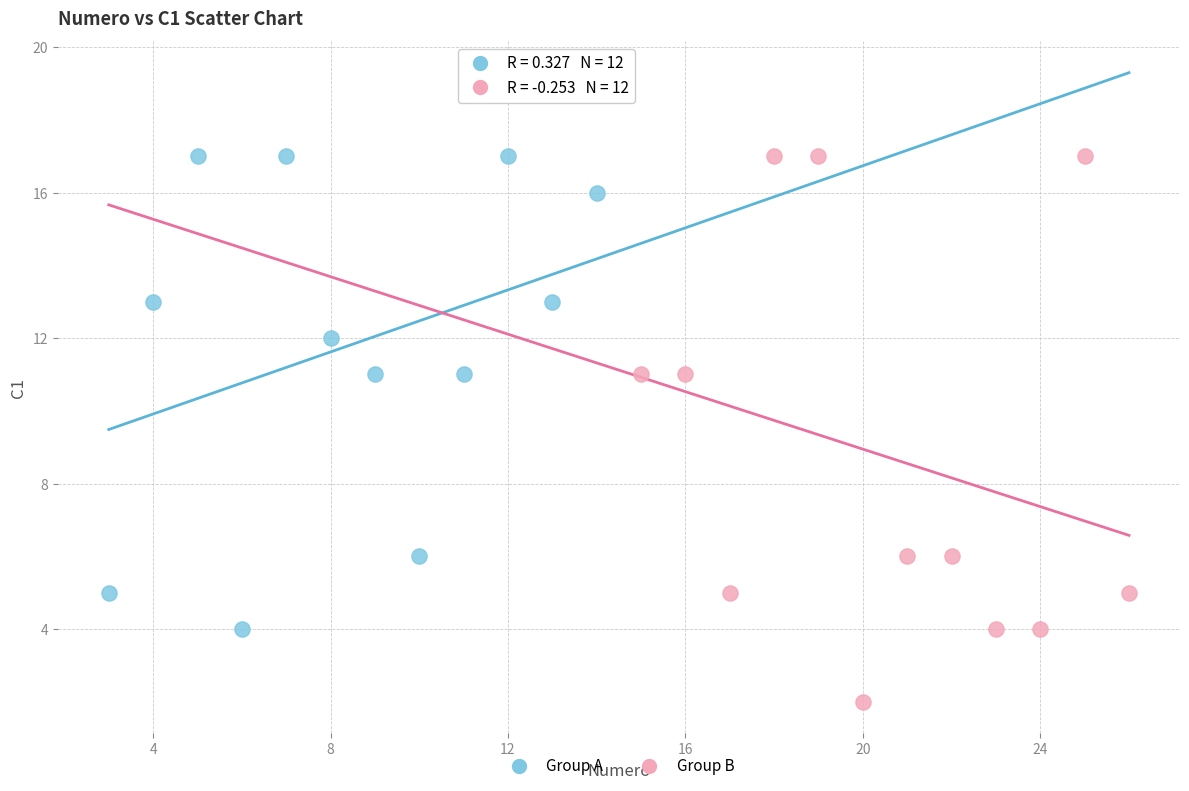

Which series reaches the minimum Y coordinate?

Group B